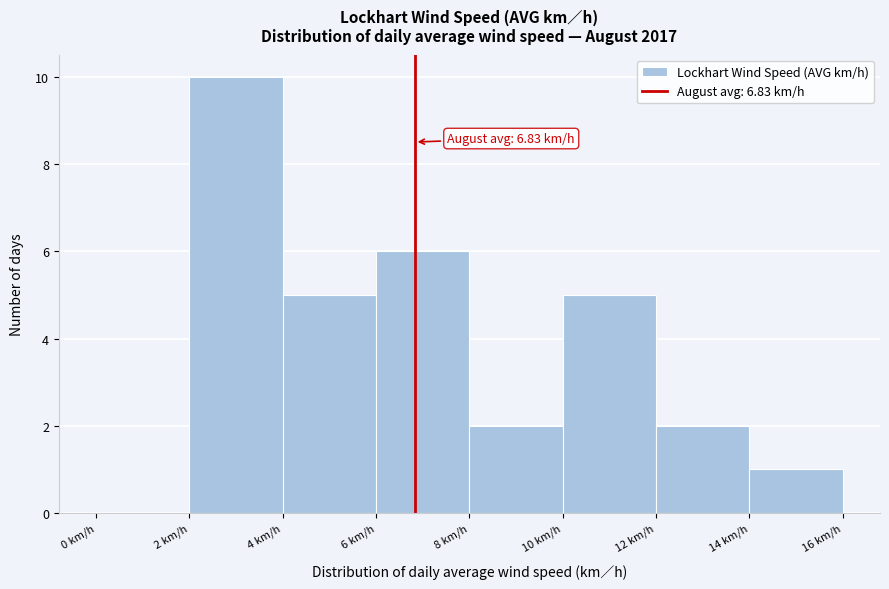

Which range on the x-axis has the tallest bar?

2 to 4